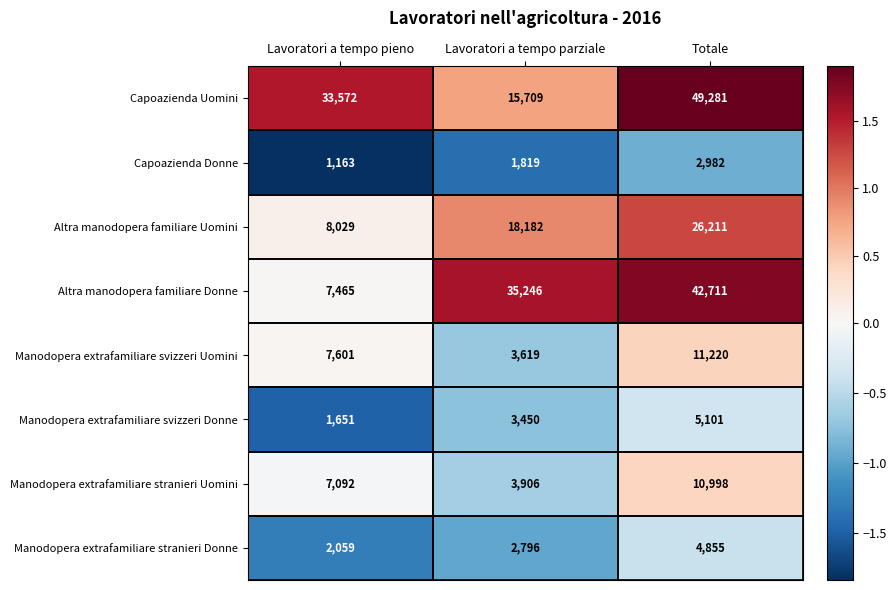

At how many categories does at least one series exceed 6350?

3